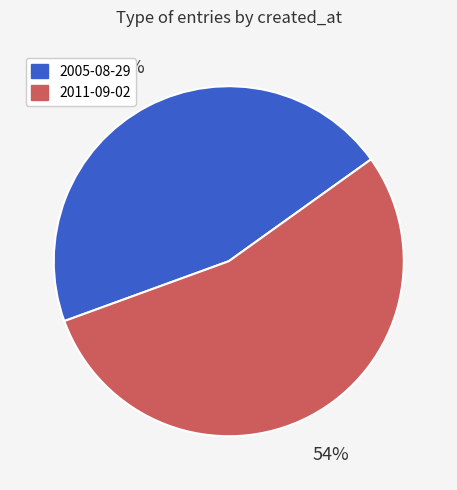

What is the ratio of the value at 2011-09-02 to the value at 2005-08-29?

1.2